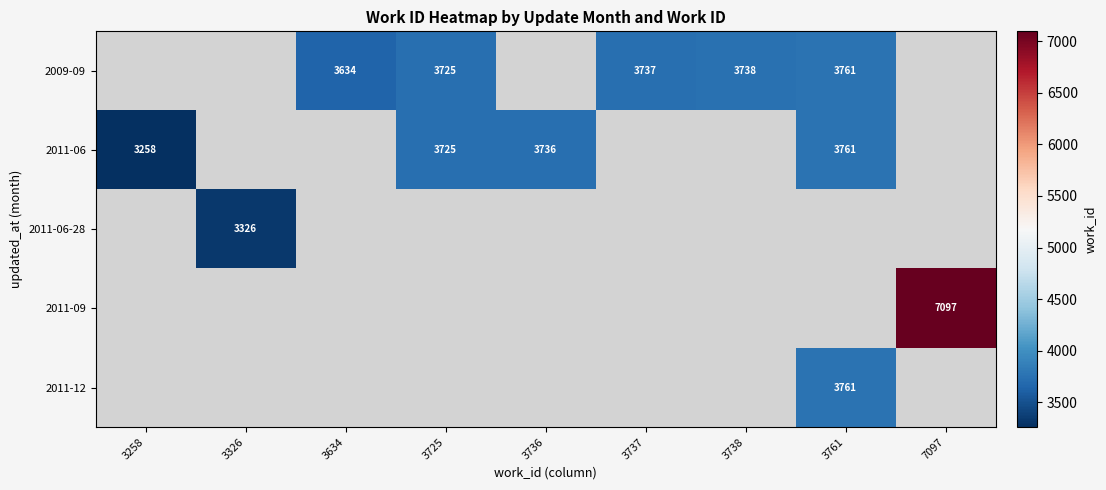

What is the difference between the 2009-09 values at 3761 and 3634?

127